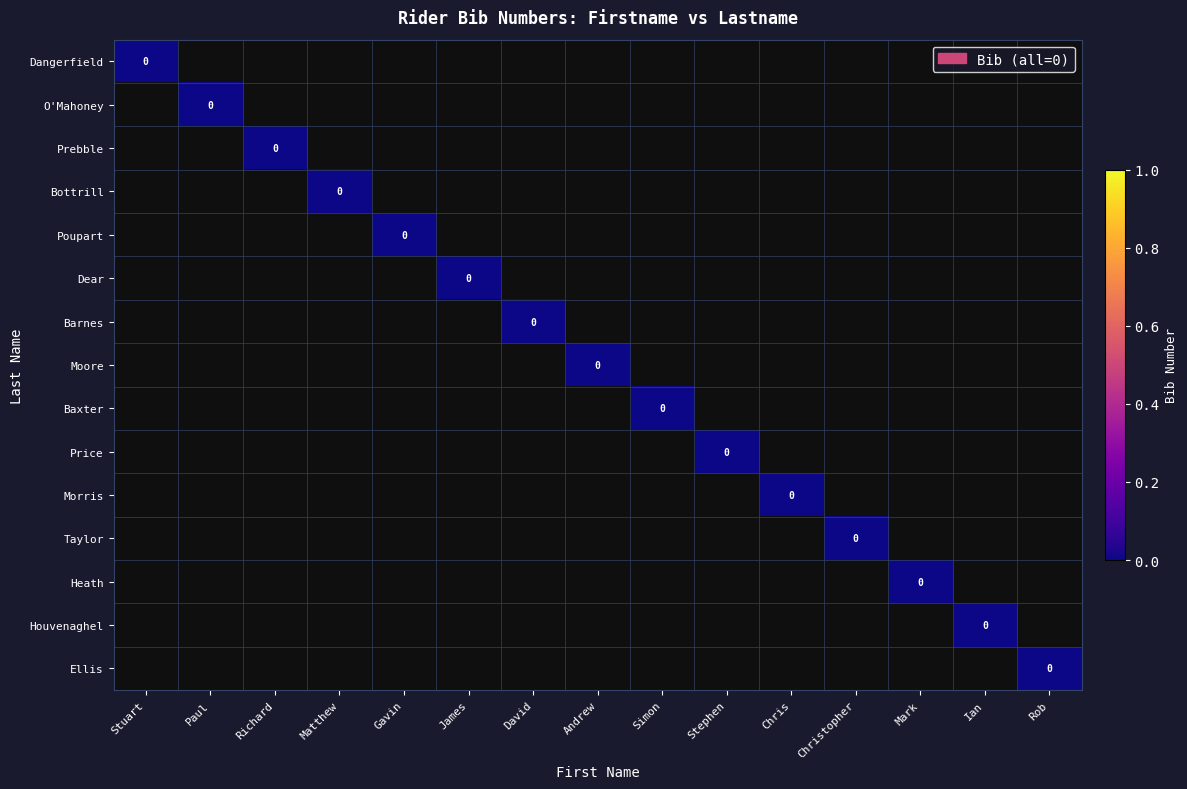

How many data points does each series have?

15